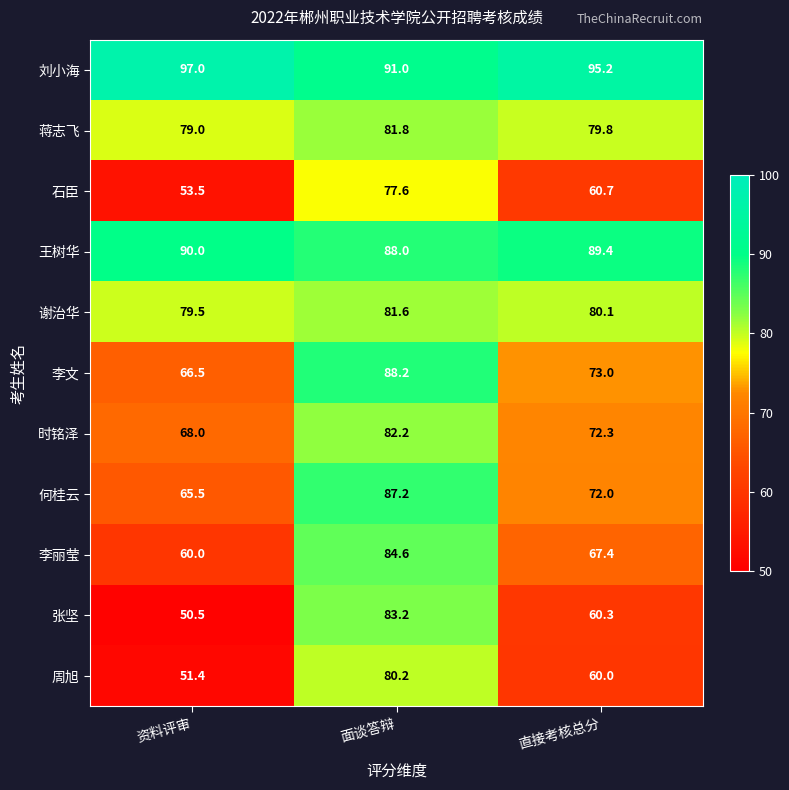

What is the total value across all series at 资料评审?

760.9